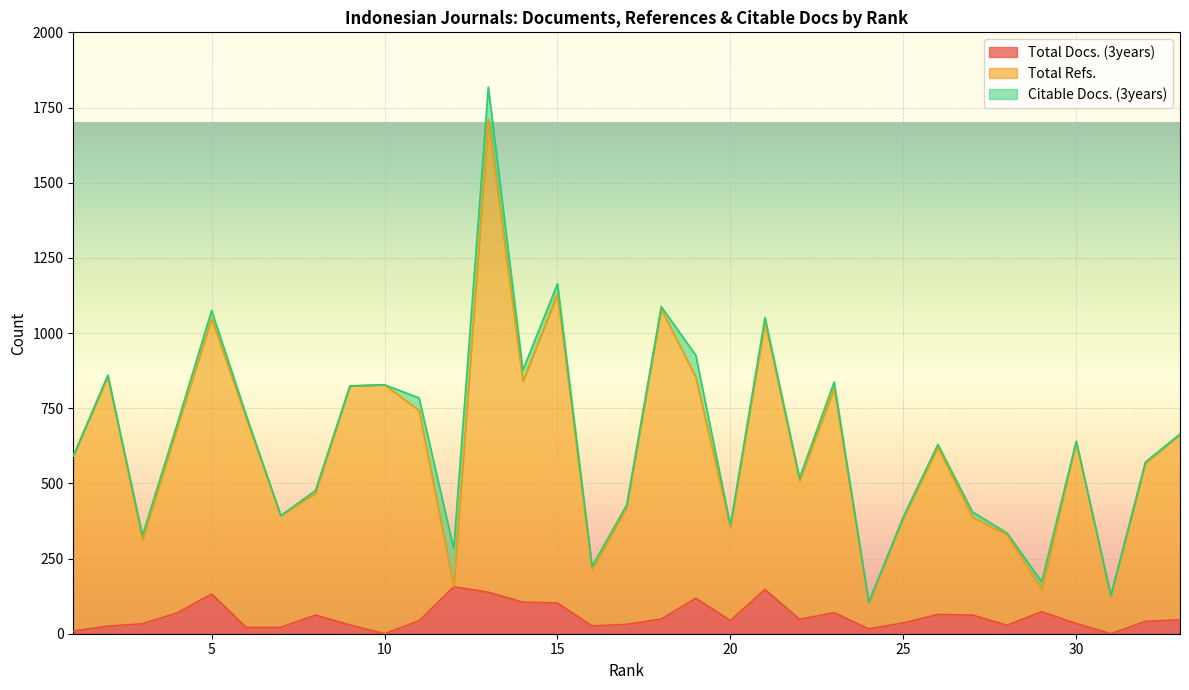

What is the sum of all Total Refs. values?

20548